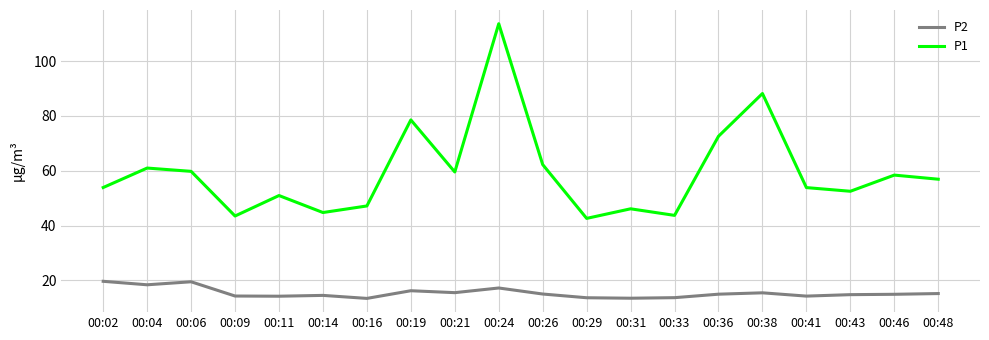

Which series changed the most between 00:04 and 00:24?

P1